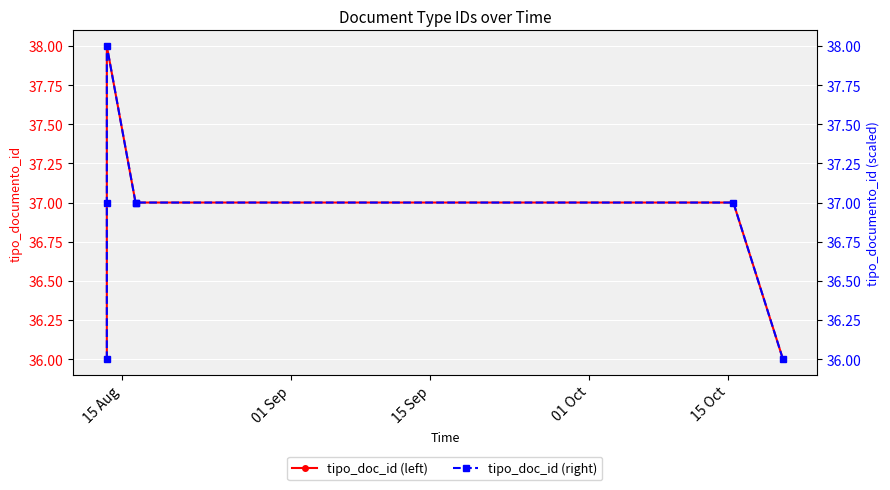

True or false: tipo_documento_id and tipo_documento_id (right) intersect in this chart.

False